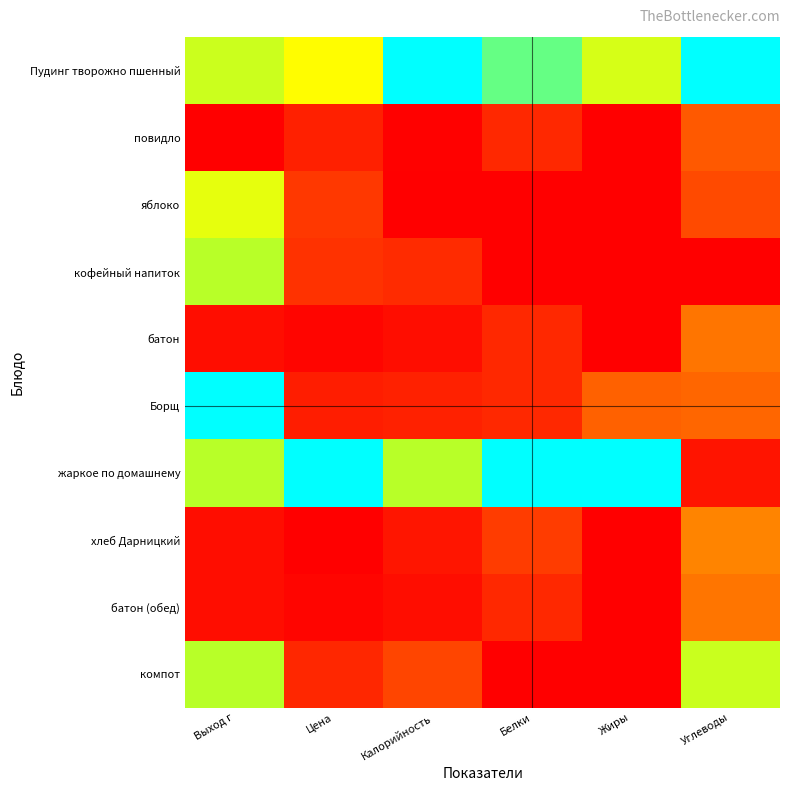

What is the spread (max minus min) of values at Калорийность?

1.0